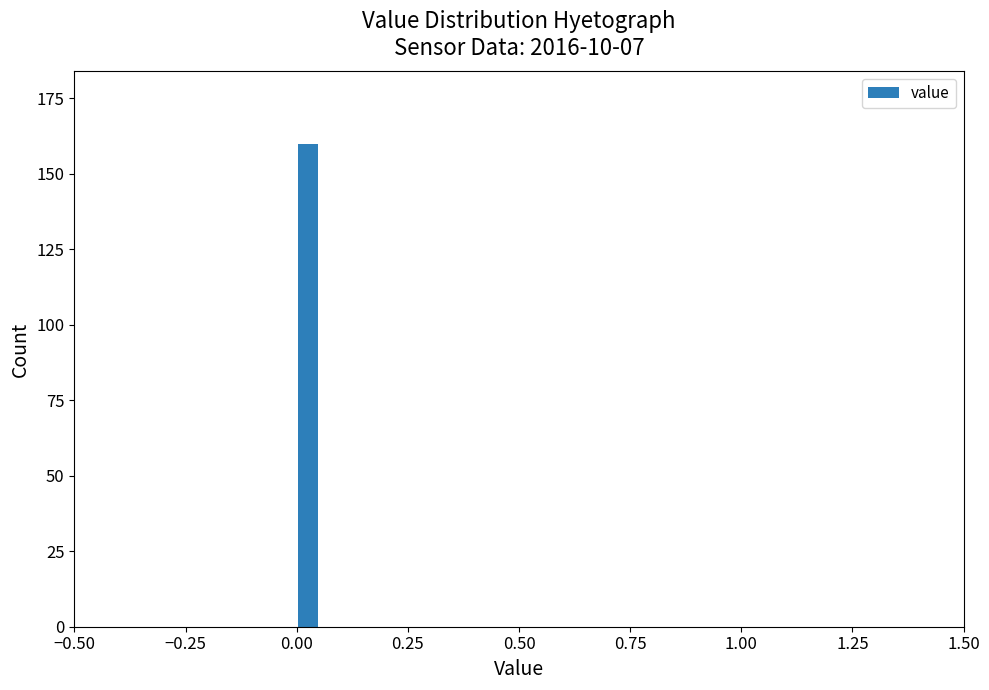

Around what value on the x-axis is the tallest bar? Give the approximate position of its centre, as read against the axis.

0.05